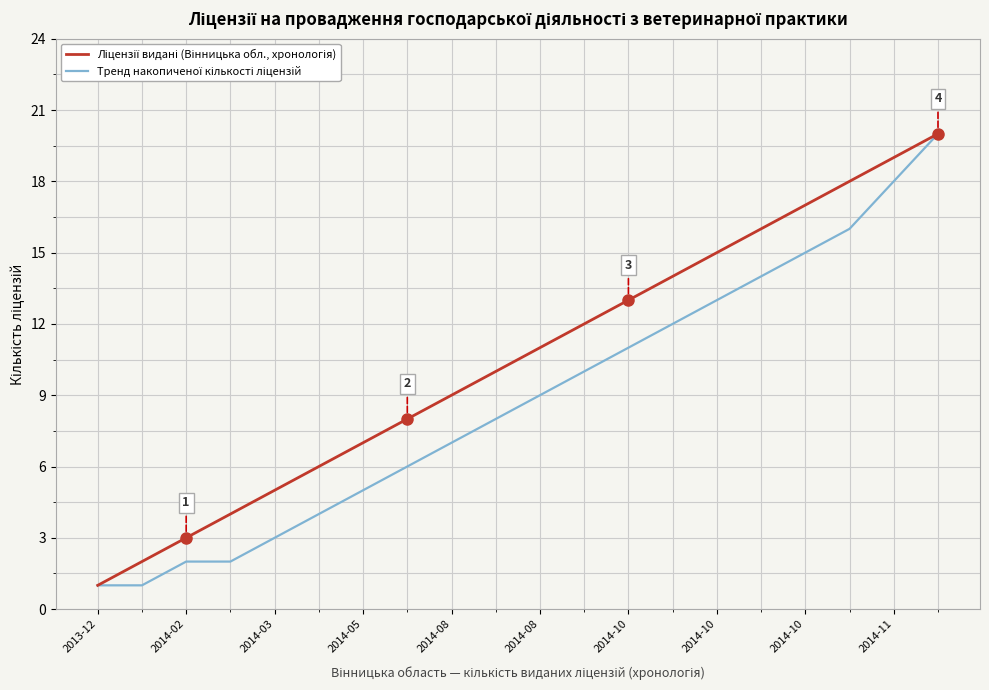

Is this an area chart (filled region under the line)?

No